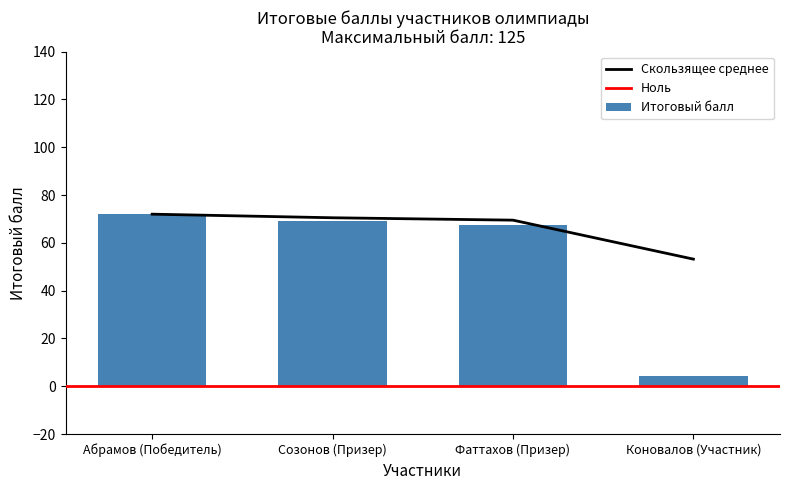

The chart shows a value of 69.0 at Созонов (Призер). True or false?

True